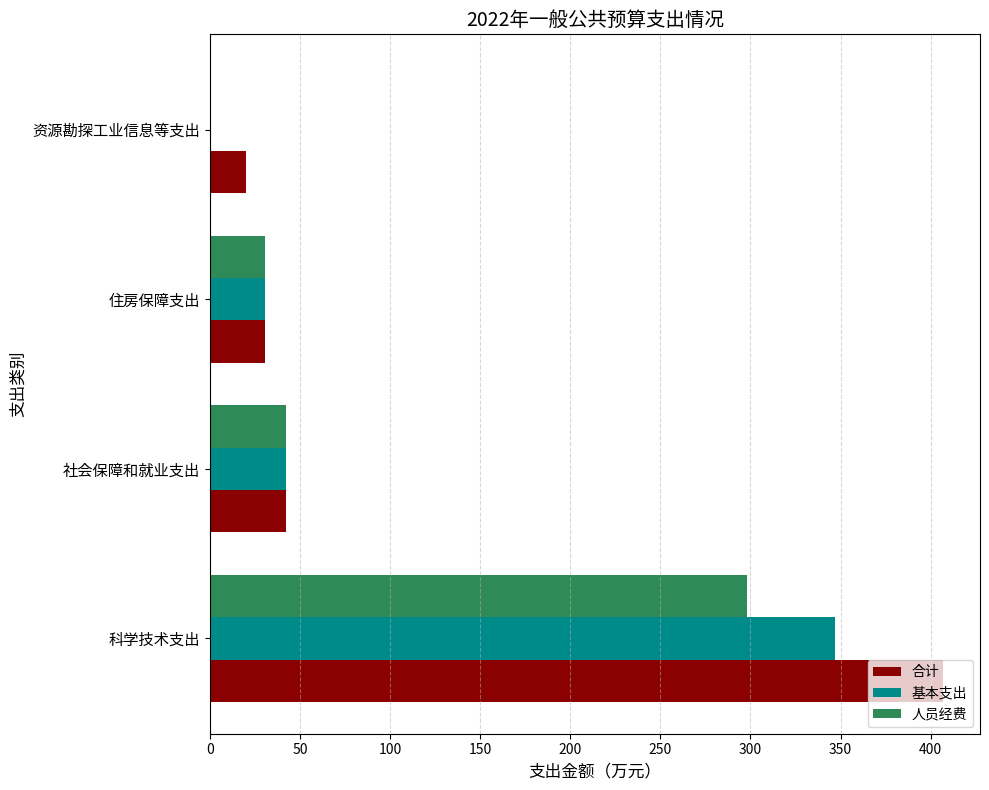

Is the value of 基本支出 at 科学技术支出 greater than the value of 合计 at 科学技术支出?

No